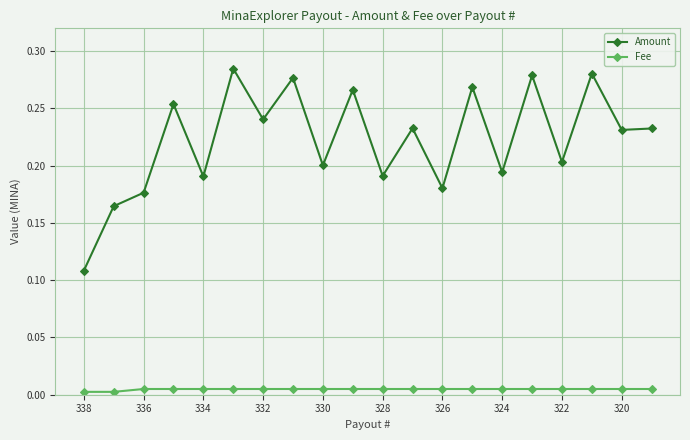

True or false: Fee and Amount cross at least once.

False